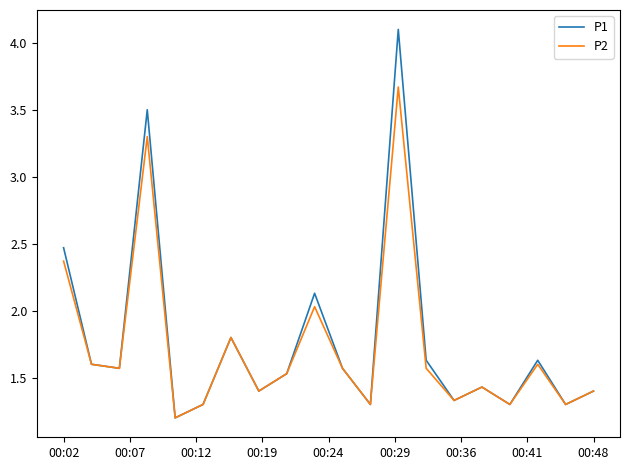

List the series in order of their peak value, lowest first.

P2, P1